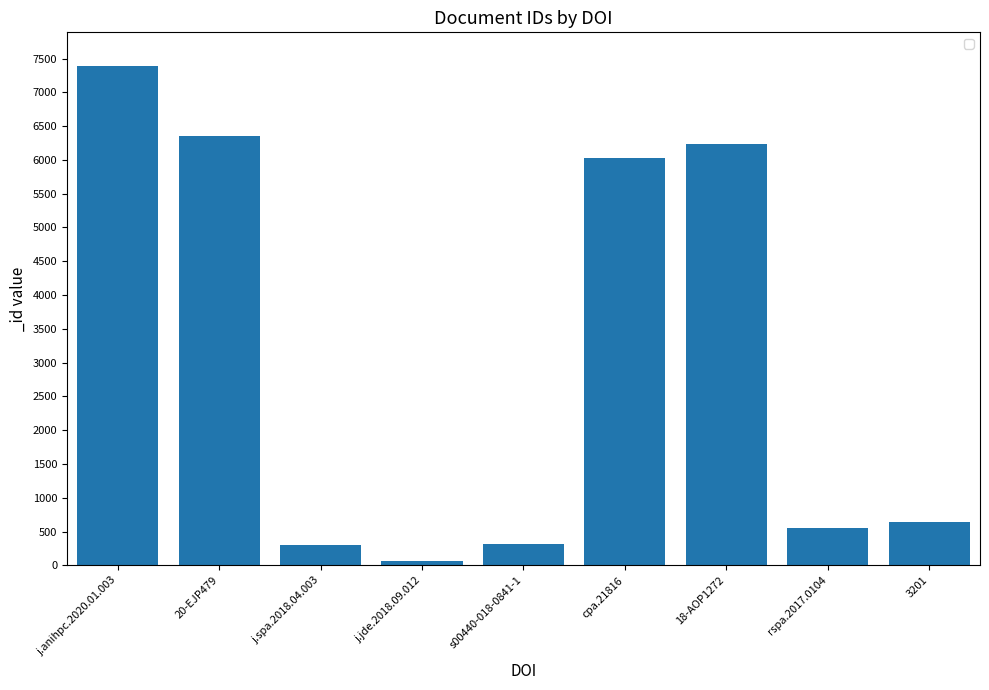

True or false: the data shows 6232 at 18-AOP1272.

True